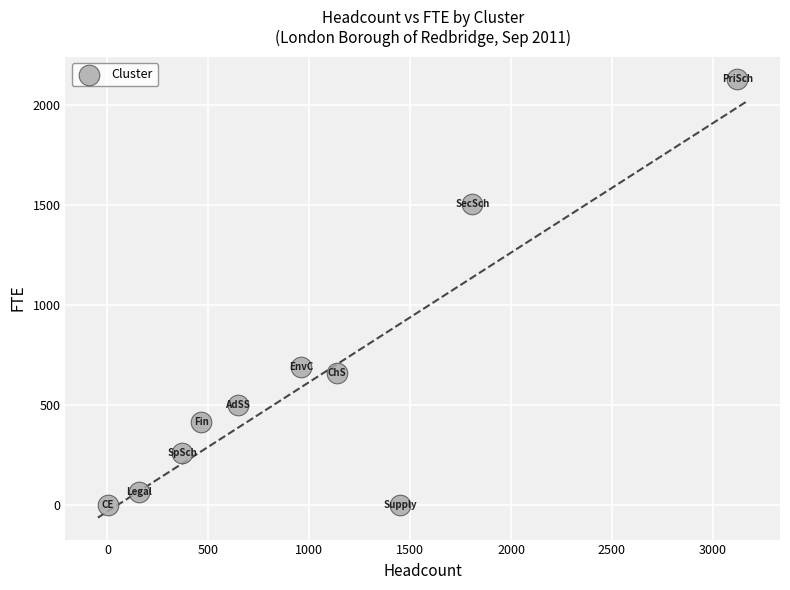

What is the average X value?

1012.3